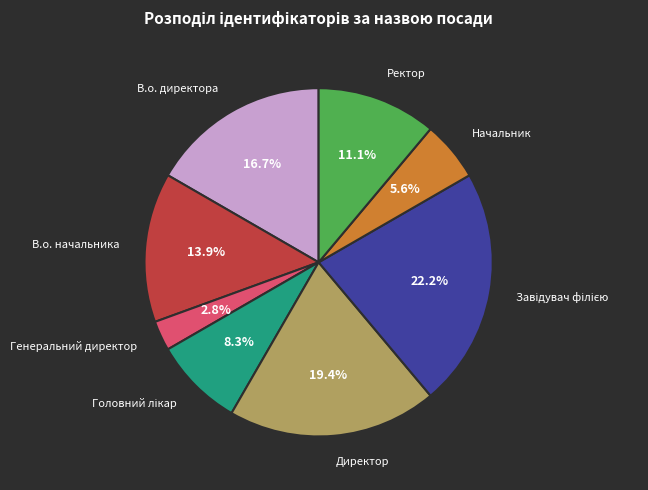

Which has a higher value, Генеральний директор or В.о. начальника?

В.о. начальника